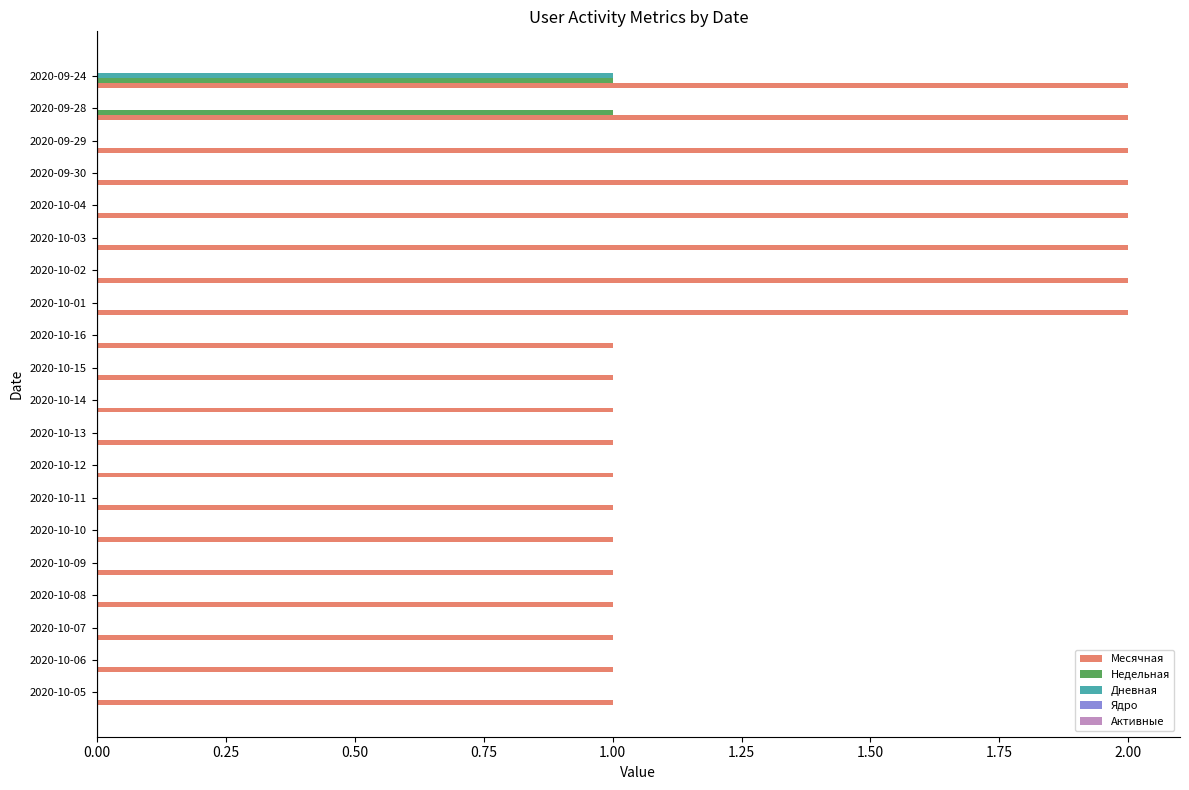

What is the average value of the Дневная series?

0